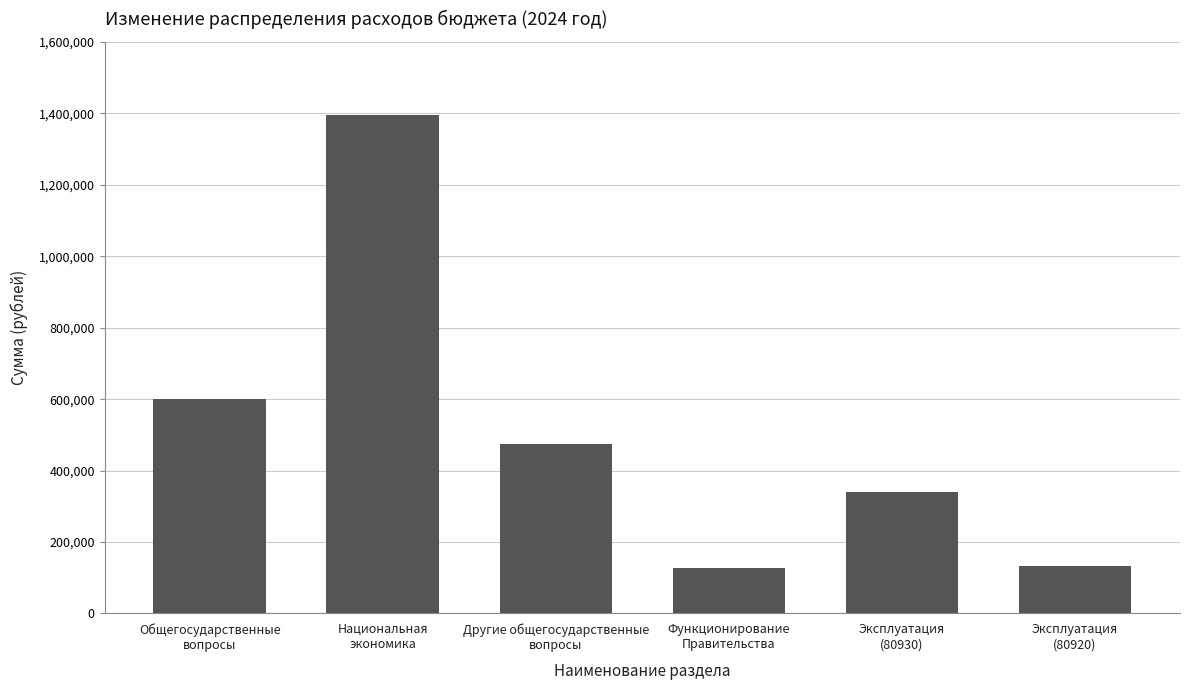

What is the change in value from Национальная
экономика to Эксплуатация
(80920)?

-1261492.5